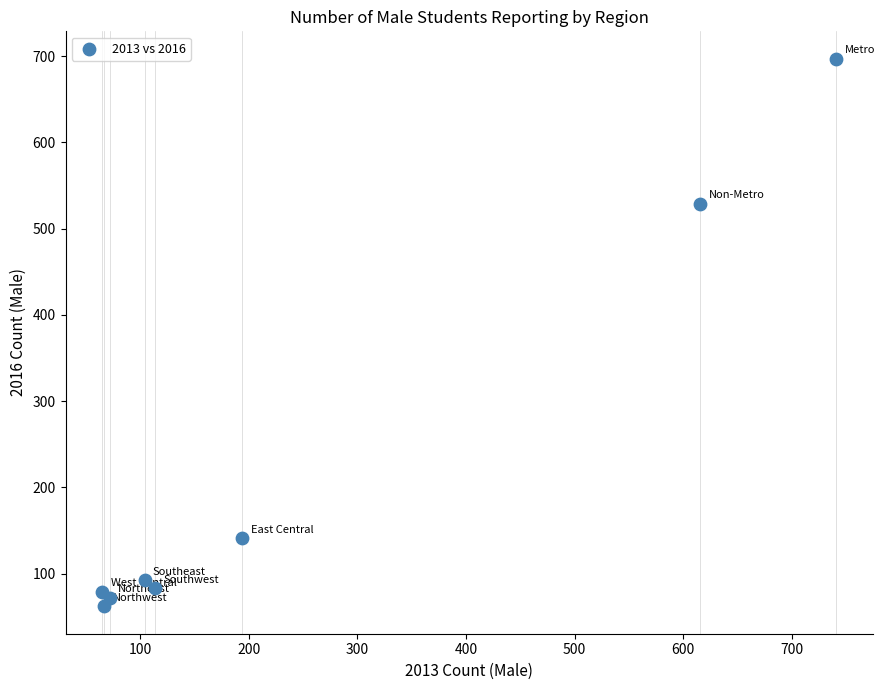

What Y value in the scatter plot is closest to 379?

529